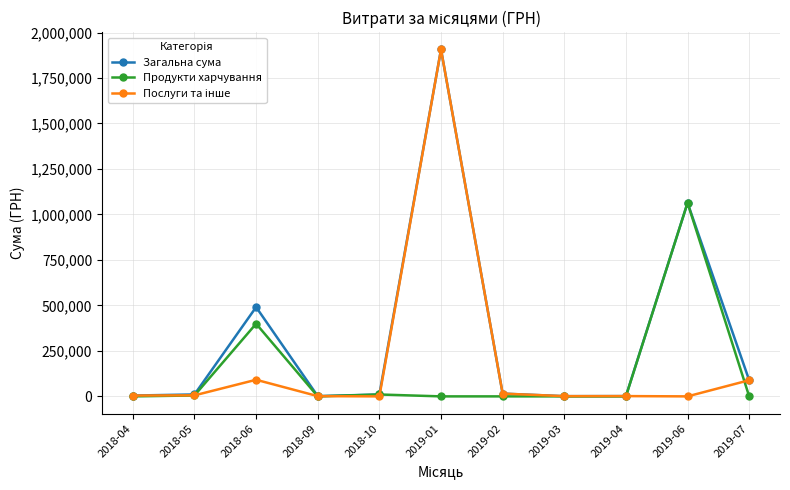

Which series has the largest total across all categories?

Загальна сума